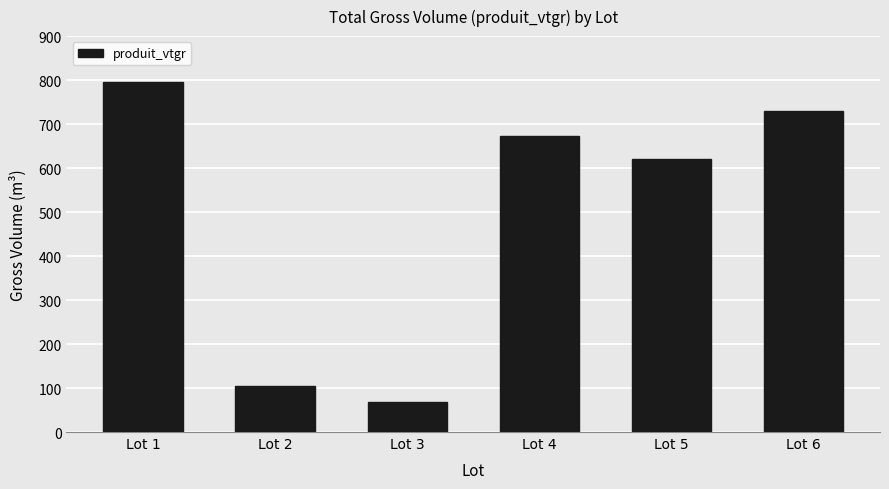

Reading left to right, transcribe all the data shown in this chart.

Lot 1=795.8	Lot 2=105.2	Lot 3=67.8	Lot 4=672.6	Lot 5=621.7	Lot 6=728.8